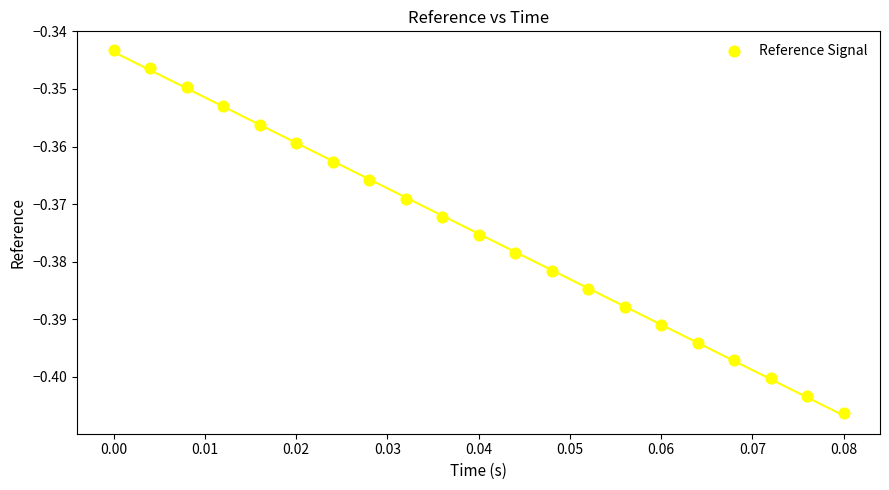

Count the number of points in this scatter plot.

21